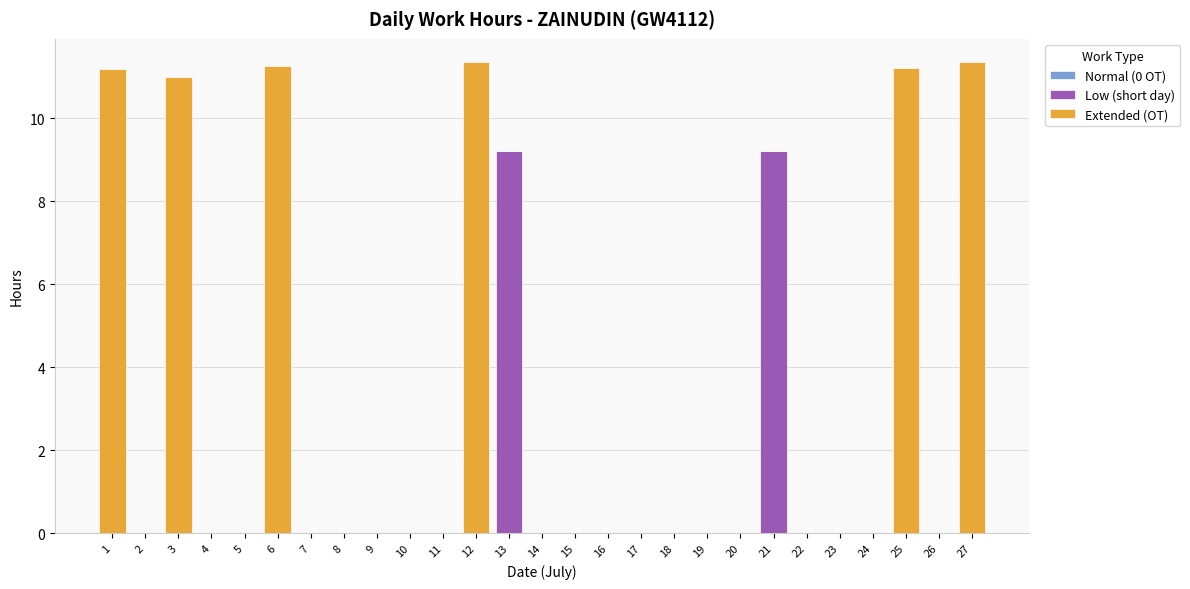

What is the sum of all Low (short day) values?

18.4